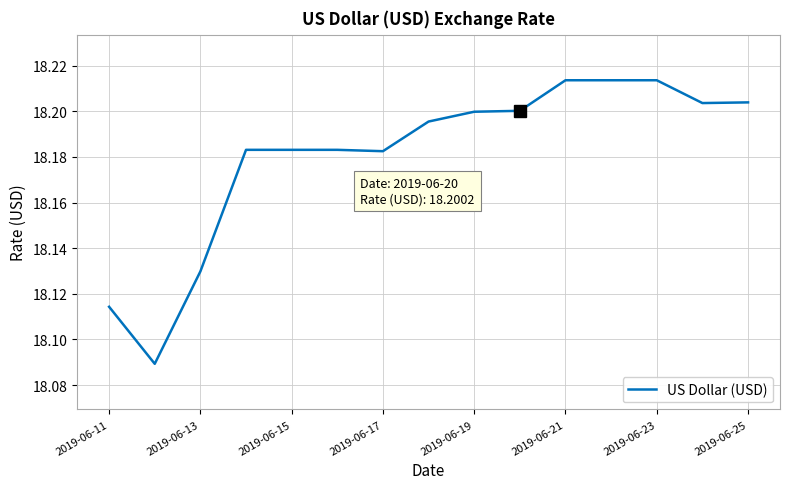

Is it true that the value at 2019-06-11 is 28.1?

False